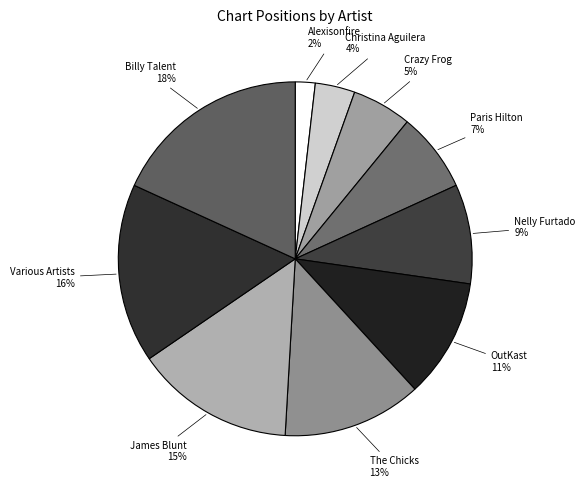

Does Crazy Frog account for over 50% of the chart?

No